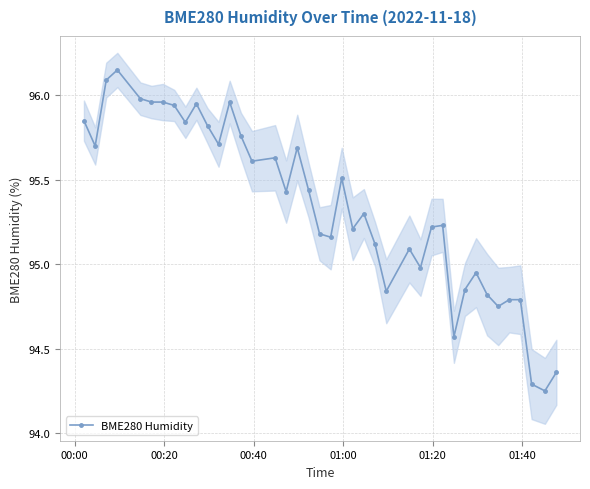

How many interior local valleys (lower than both neighbors) does the data have?

12